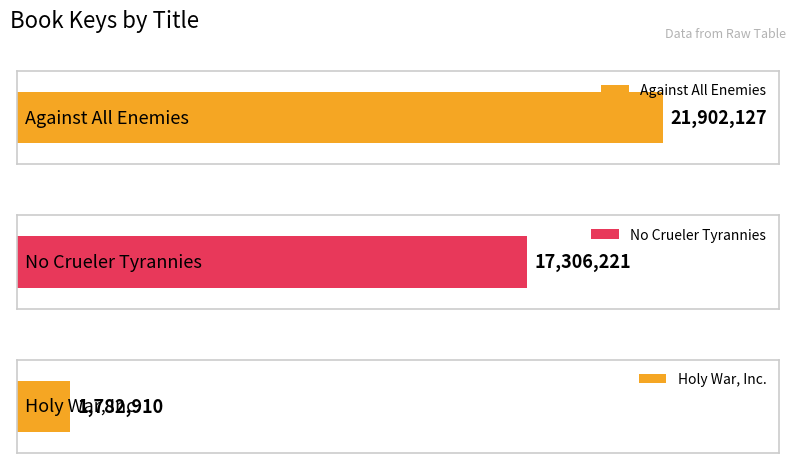

What is the change in value from Against All Enemies to Holy War, Inc.?

-20119217